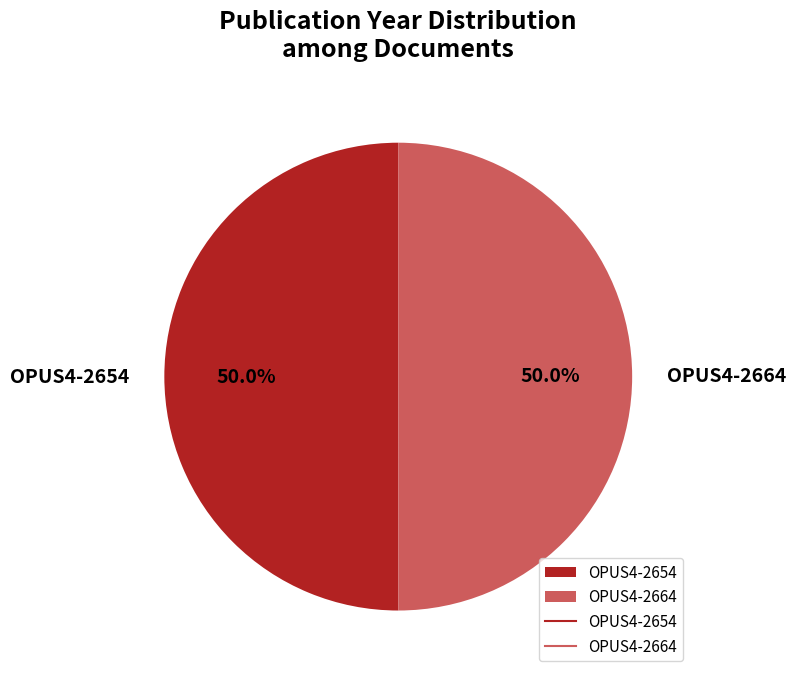

To the nearest percent, what portion does OPUS4-2664 represent?

50%